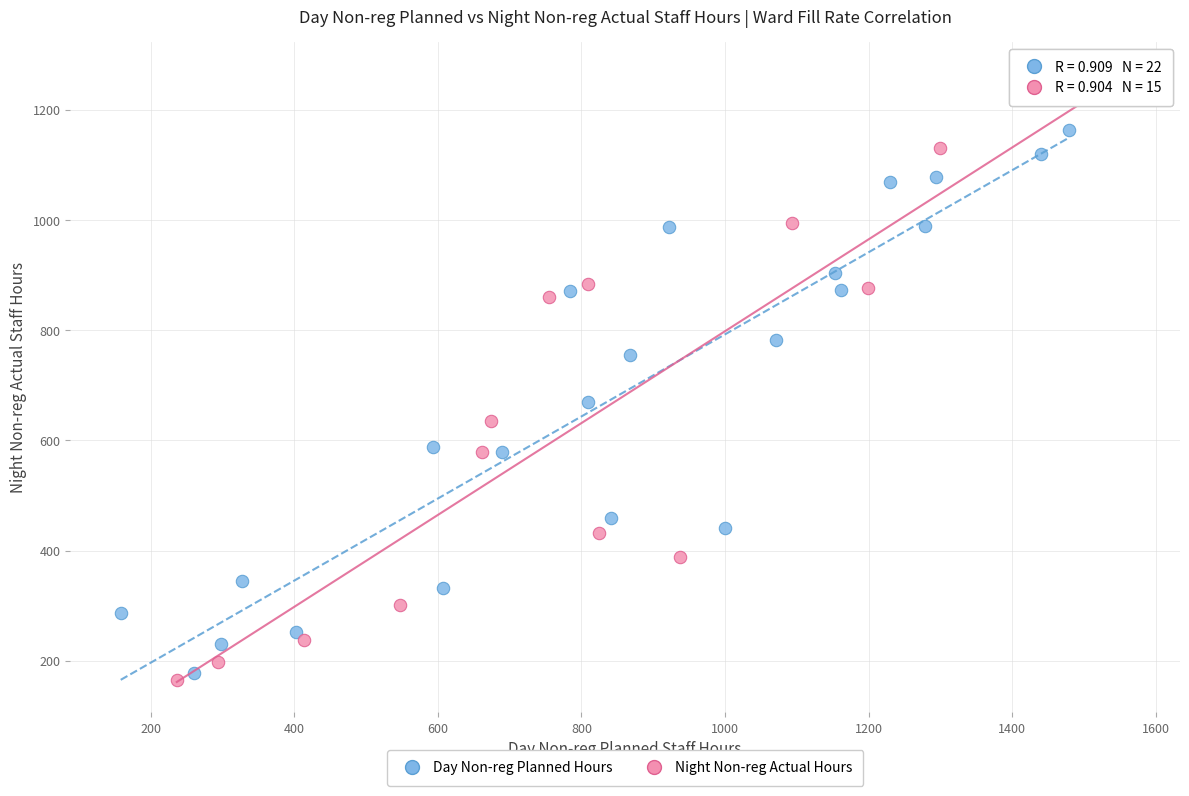

Which series has the widest spread of Y values?

Night Non-reg Actual Hours